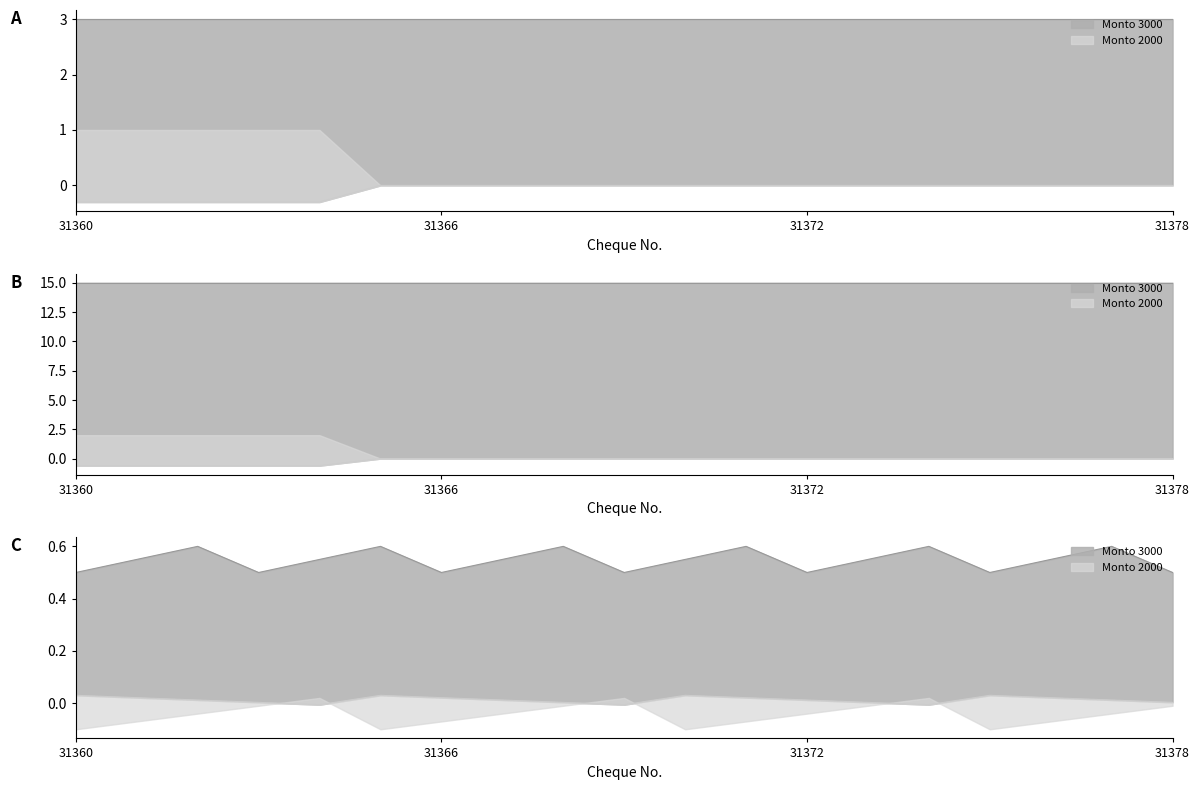

Reading right to left, what are all the values shown in this chart?

31378=-0.0	31377=-0.0	31376=-0.0	31375=-0.0	31374=-0.0	31373=-0.0	31372=-0.0	31371=-0.0	31370=-0.0	31369=-0.0	31368=-0.0	31367=-0.0	31366=-0.0	31365=-0.0	31364=-0.3	31363=-0.3	31362=-0.3	31361=-0.3	31360=-0.3